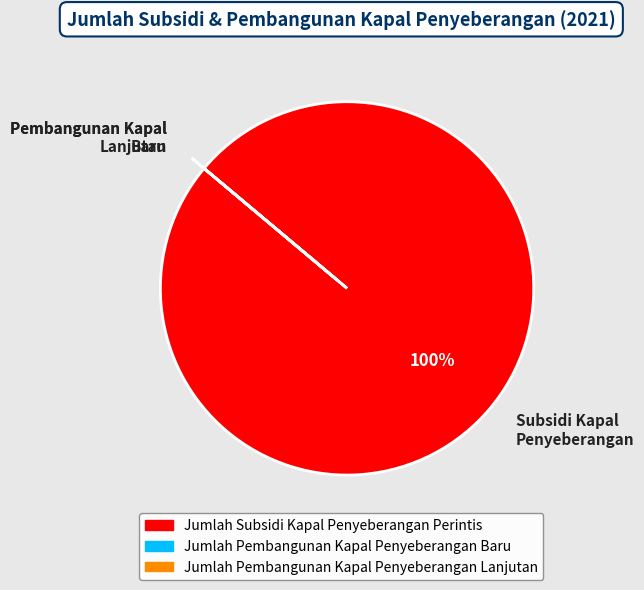

To the nearest percent, what is the difference between the largest and smallest slice percentages?

100%